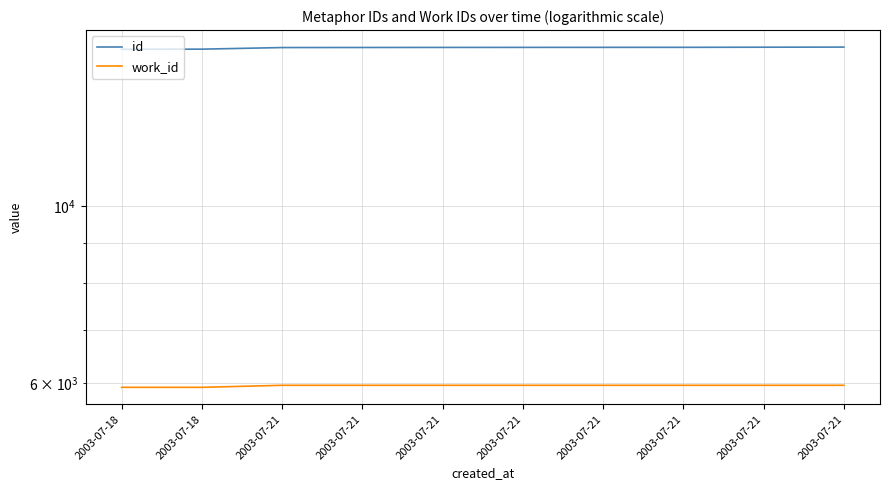

What is the value of the work_id point at the 2nd from the left?

5925